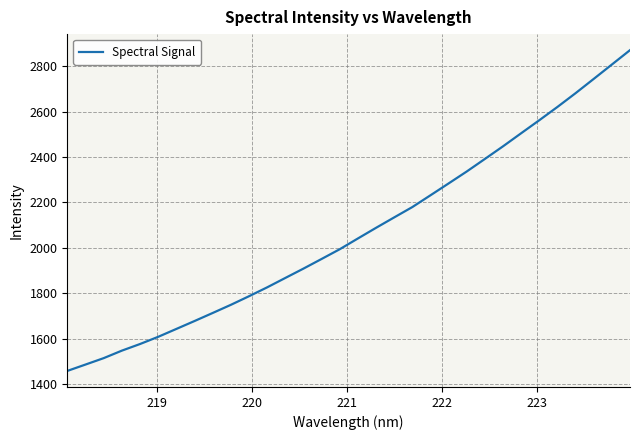

What is the greatest value displayed?

2870.5